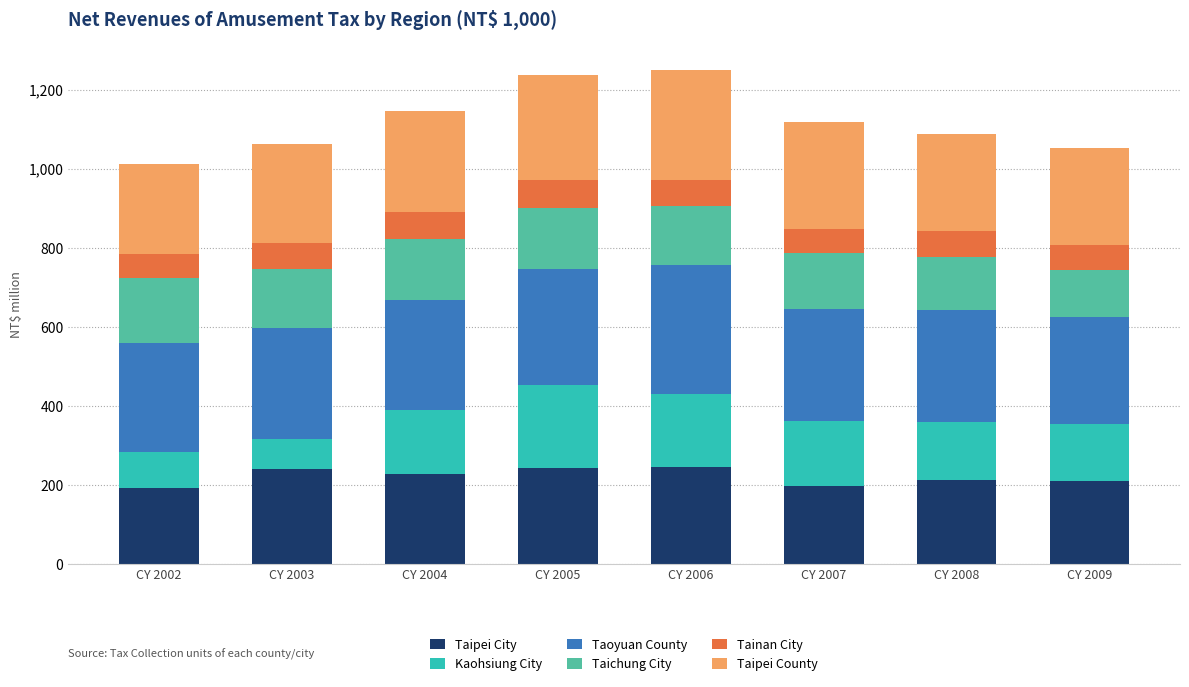

Between CY 2004 and CY 2005, which is larger?

CY 2005